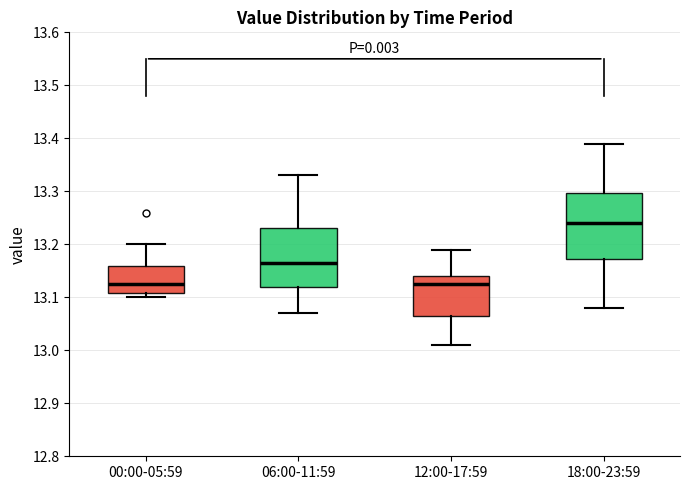

Reading left to right, transcribe this box plot: for each box, give where its median line is, the range the box spans, and where its two whiskers end, as read against the y-axis. The values are not printed on the chart, so give them approximately, as read against the axis.

00:00-05:59: median 13.13, box 13.11 to 13.16, whiskers 13.10 to 13.20
06:00-11:59: median 13.17, box 13.12 to 13.23, whiskers 13.07 to 13.33
12:00-17:59: median 13.13, box 13.07 to 13.14, whiskers 13.01 to 13.19
18:00-23:59: median 13.24, box 13.17 to 13.30, whiskers 13.08 to 13.39